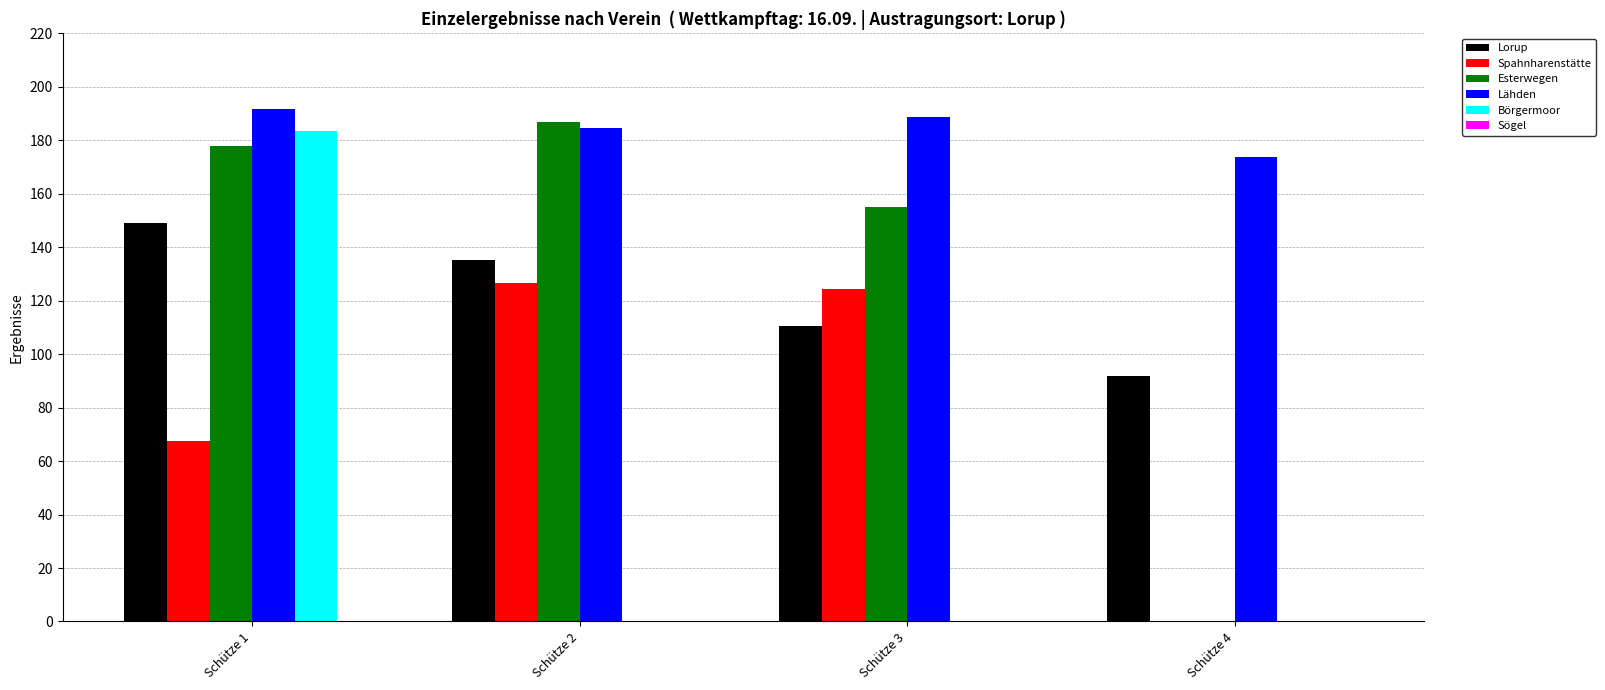

Which category has the highest value across all series?

Schütze 1